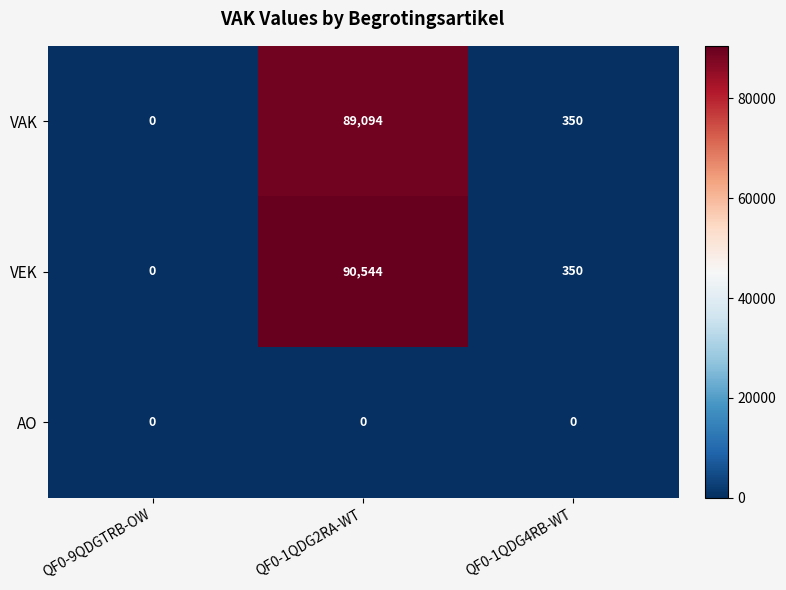

True or false: VAK has a value of 27958 at QF0-1QDG2RA-WT.

False